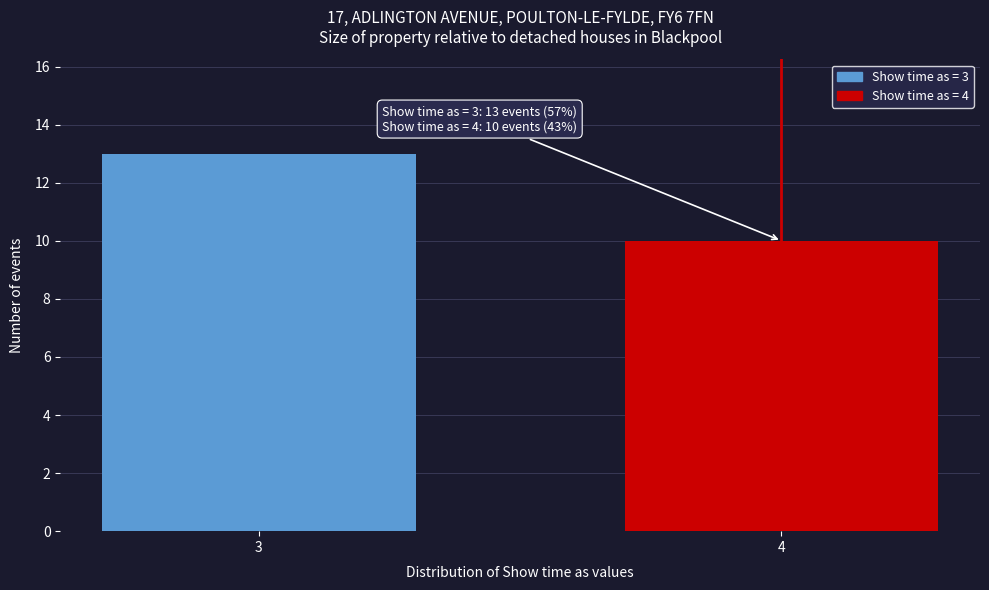

Reading left to right, transcribe all the data shown in this chart.

3=13	4=10